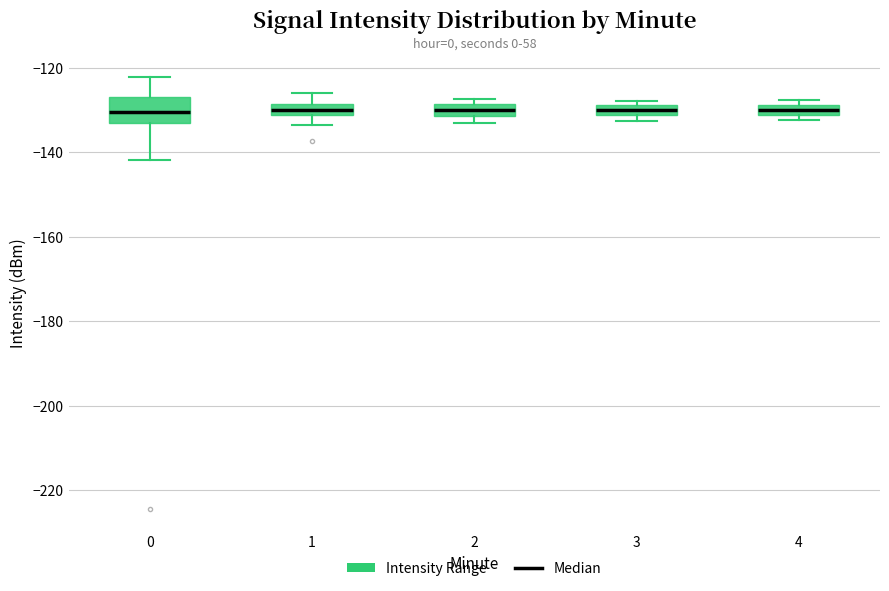

Where is the lower edge of the box at x = 2 on the y-axis? The values are not printed on the chart, so give them approximately, as read against the axis.

-132